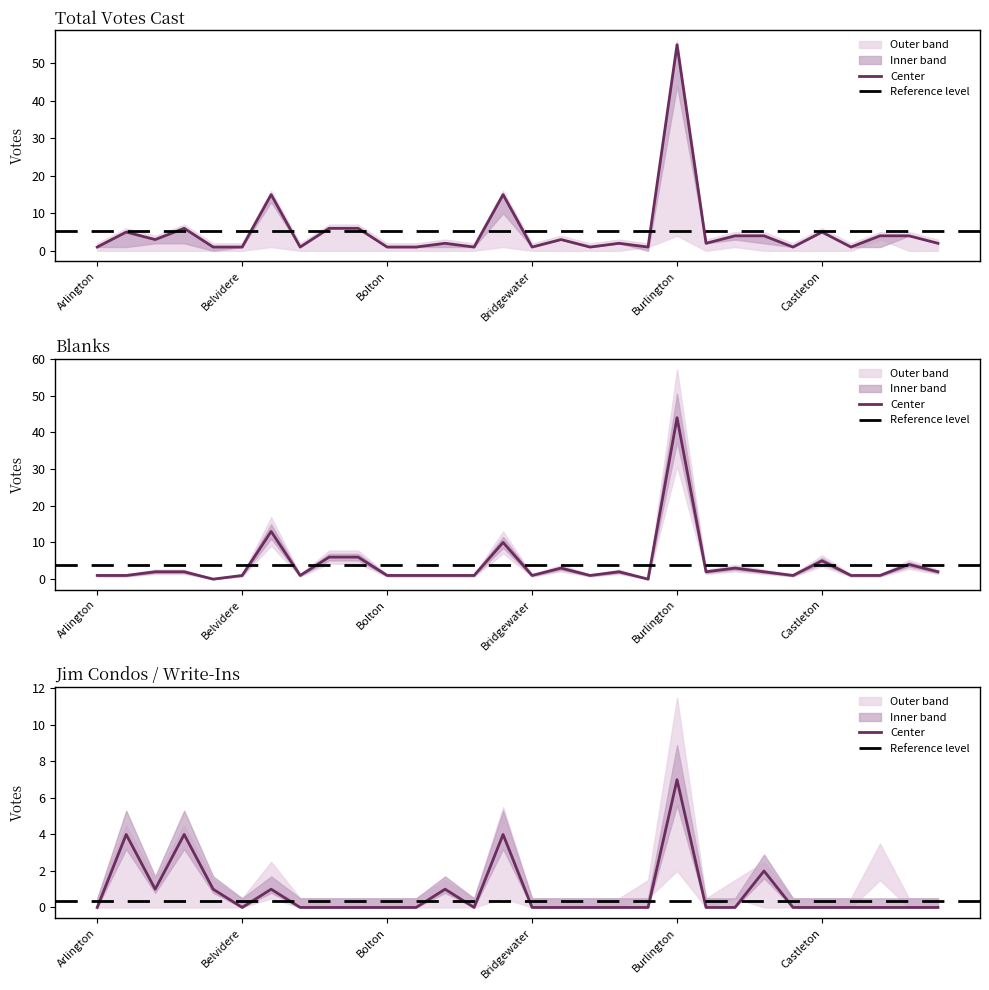

At which category is the sum across all series the highest?

Burlington